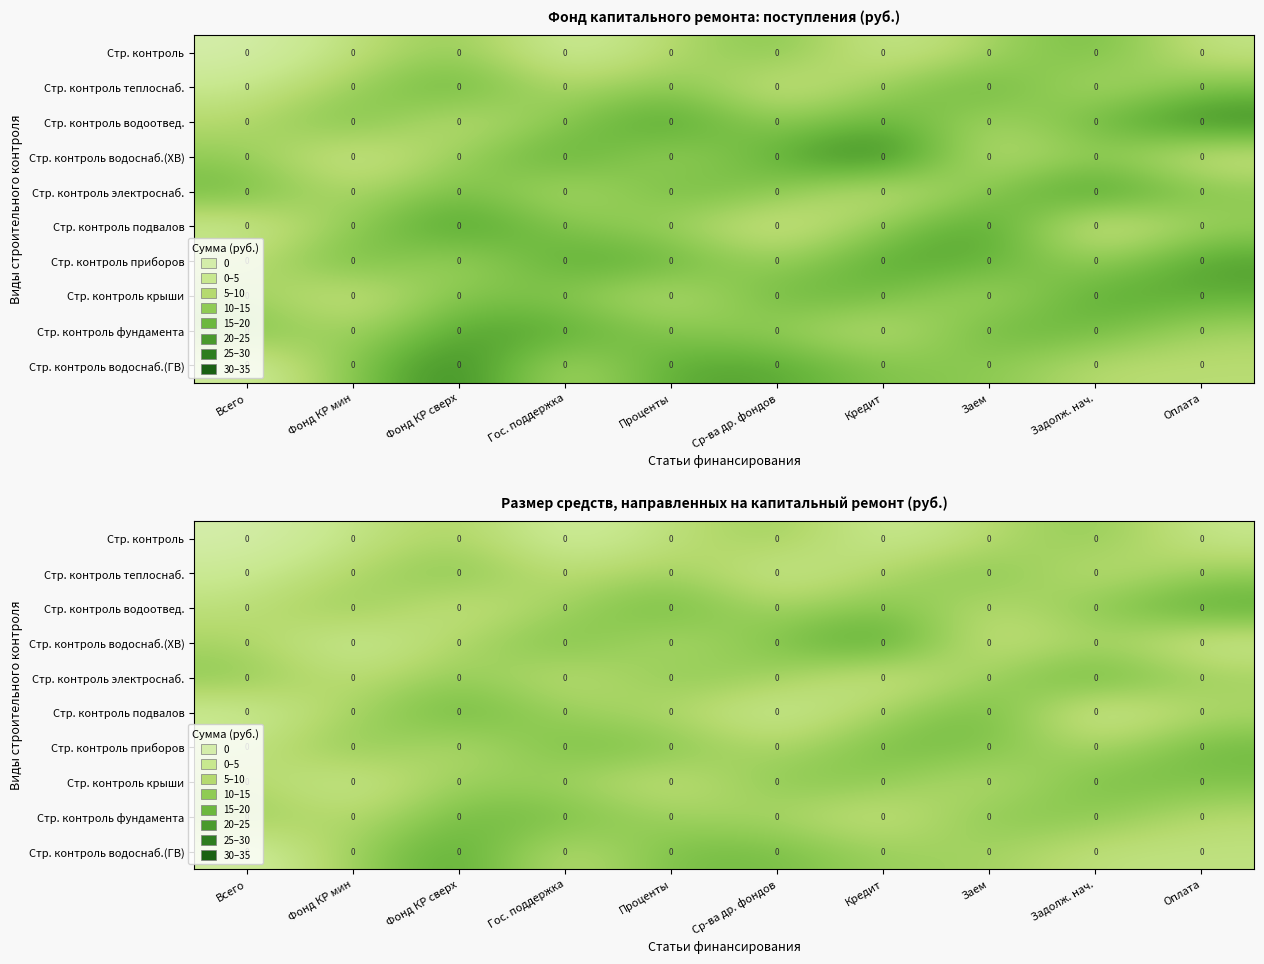

What is the approximate value of Стр. контроль водоснаб.(ГВ) at Фонд КР мин?

18.4